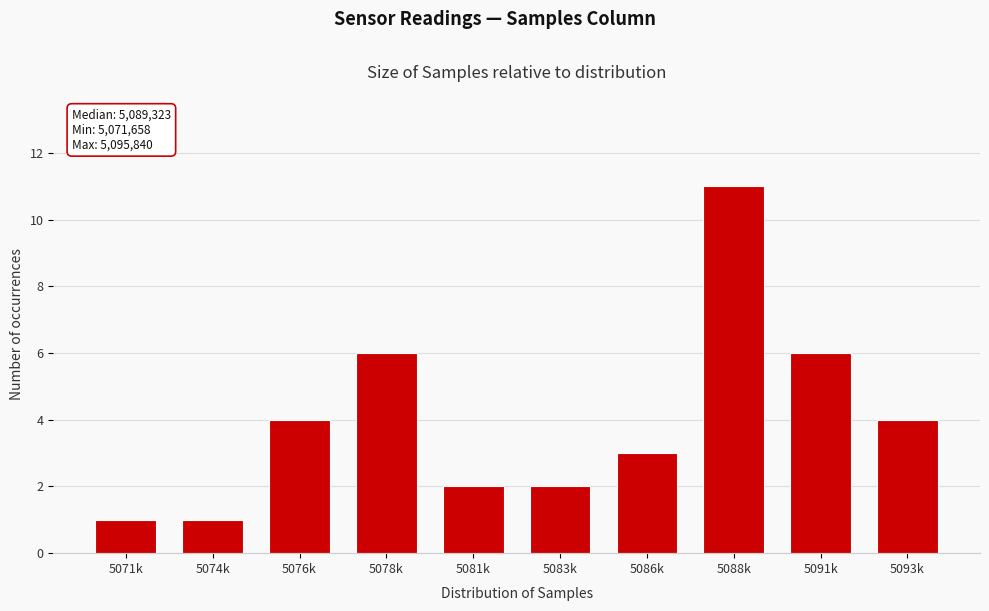

Reading right to left, what are all the values shown in this chart?

5093k=4	5091k=6	5088k=11	5086k=3	5083k=2	5081k=2	5078k=6	5076k=4	5074k=1	5071k=1